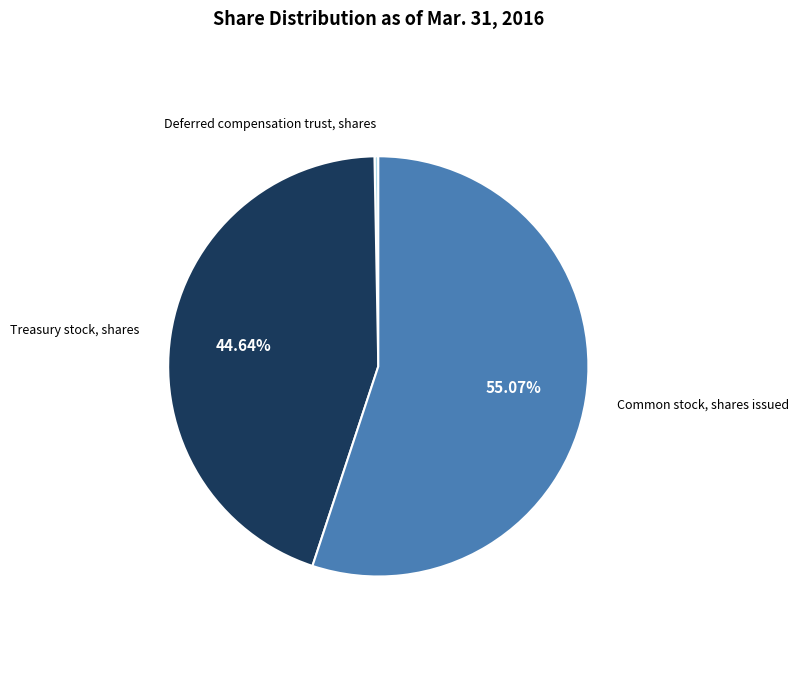

How many slices are in this pie chart?

3